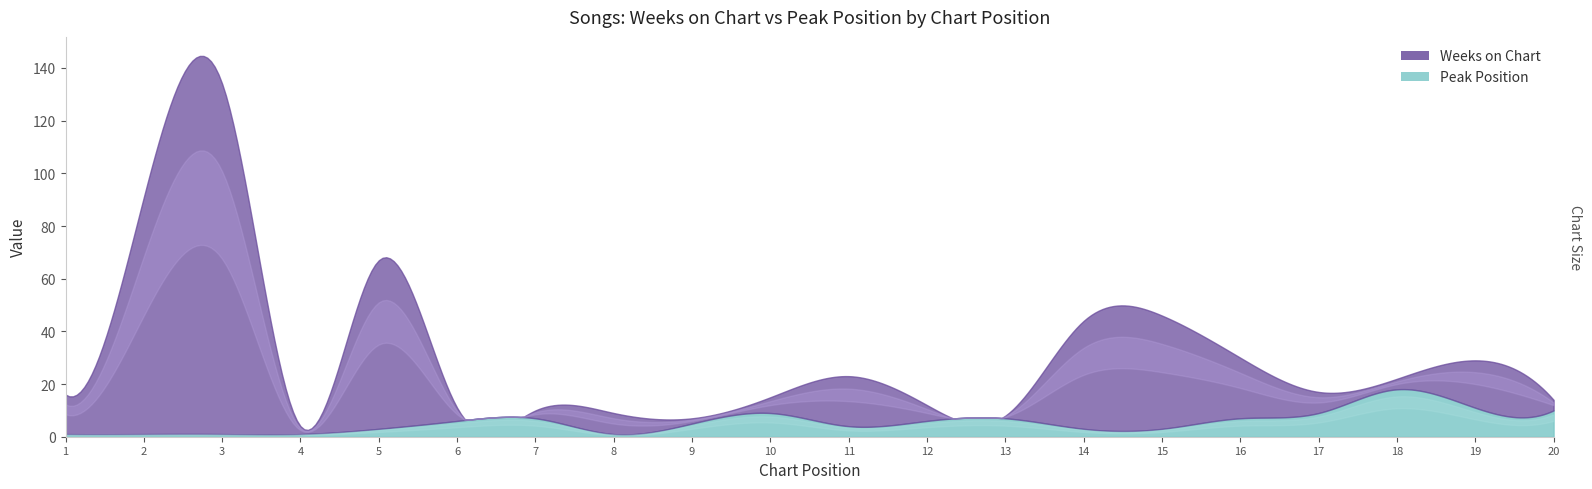

What is the value of the Weeks on Chart point at the 12th from the left?

6